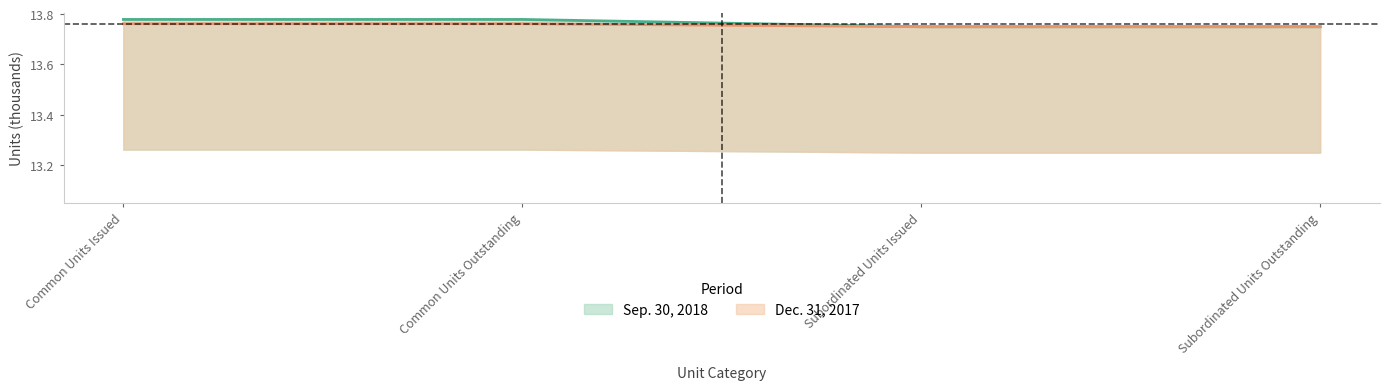

The value of Sep. 30, 2018 at Common Units Outstanding is 13.8. True or false?

True